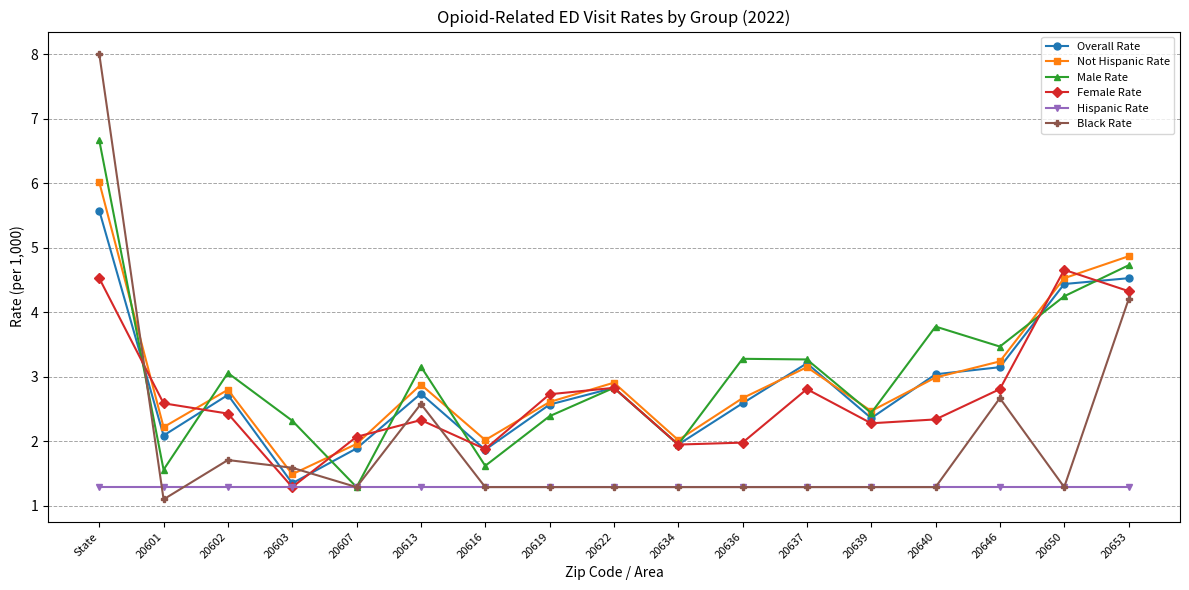

What is the value of the Black Rate point at the 7th from the left?

1.3